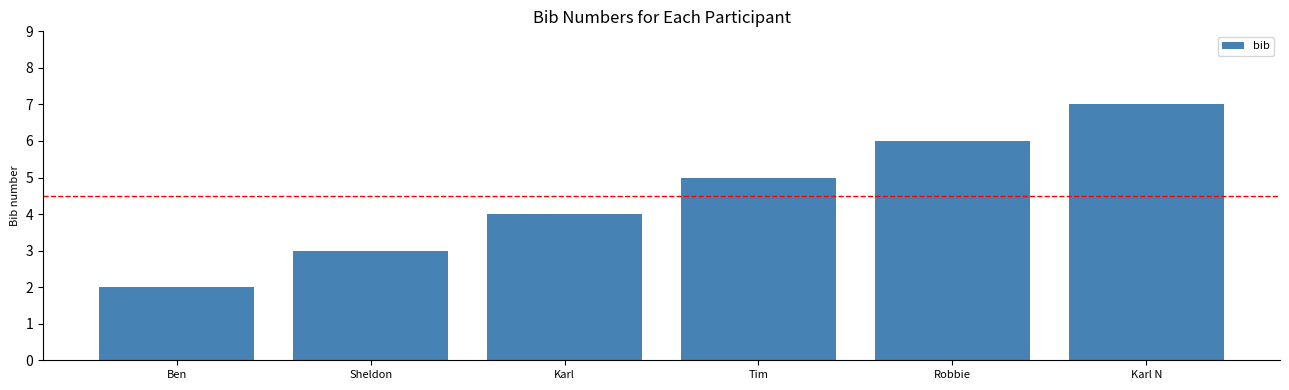

How many distinct data groups are displayed?

1